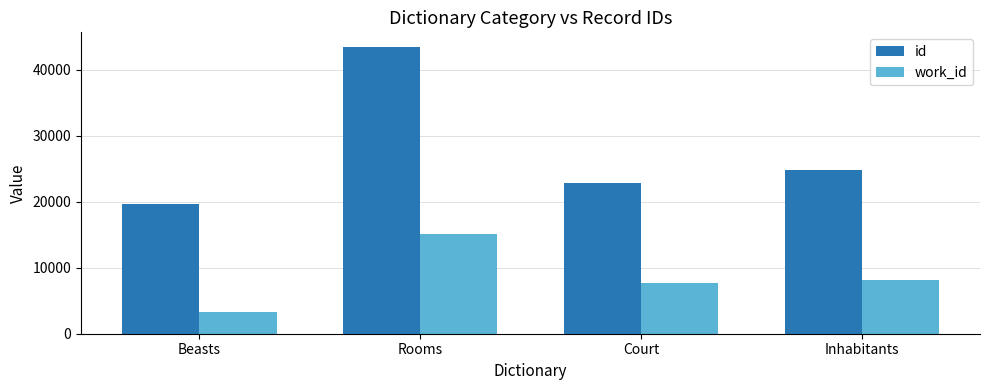

The work_id series shows 15123 at Rooms. True or false?

True